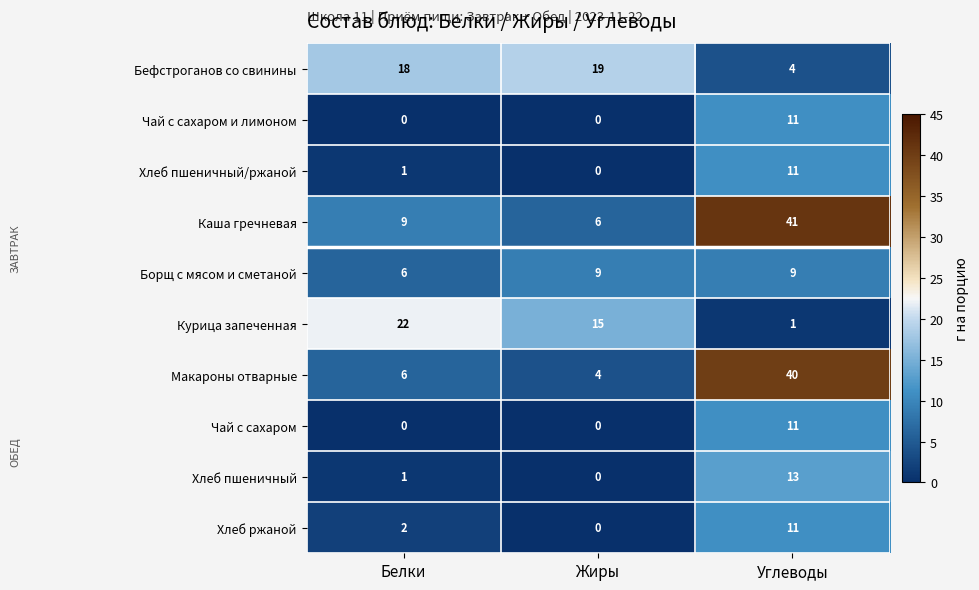

What is the highest value of the Чай с сахаром series?

11